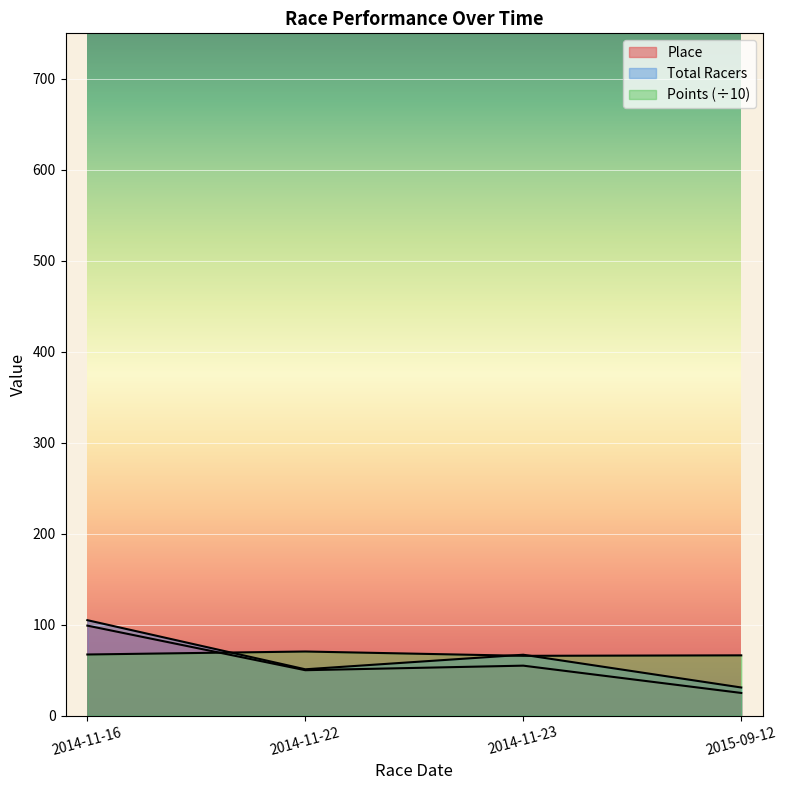

Reading left to right, extract all data points from this chart.

Place: 99.0	50.0	55.0	25.0
Total Racers: 105.0	51.0	67.0	31.0
Points: 67.3	70.6	65.8	66.3